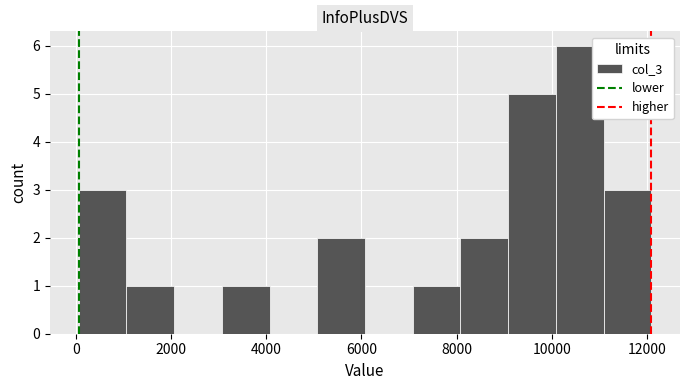

How tall is the bar that spans 5000 to 6000 on the x-axis? Neither the bar edges nor the heights are printed on the chart, so give them approximately, as read against the axes.

2